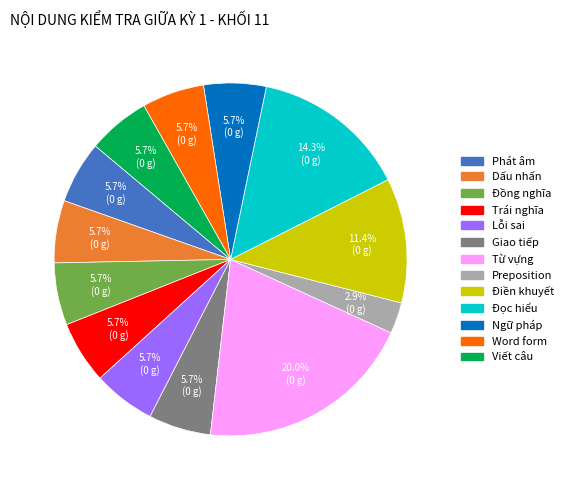

The Trái nghĩa slice represents 6% of the pie. True or false?

True